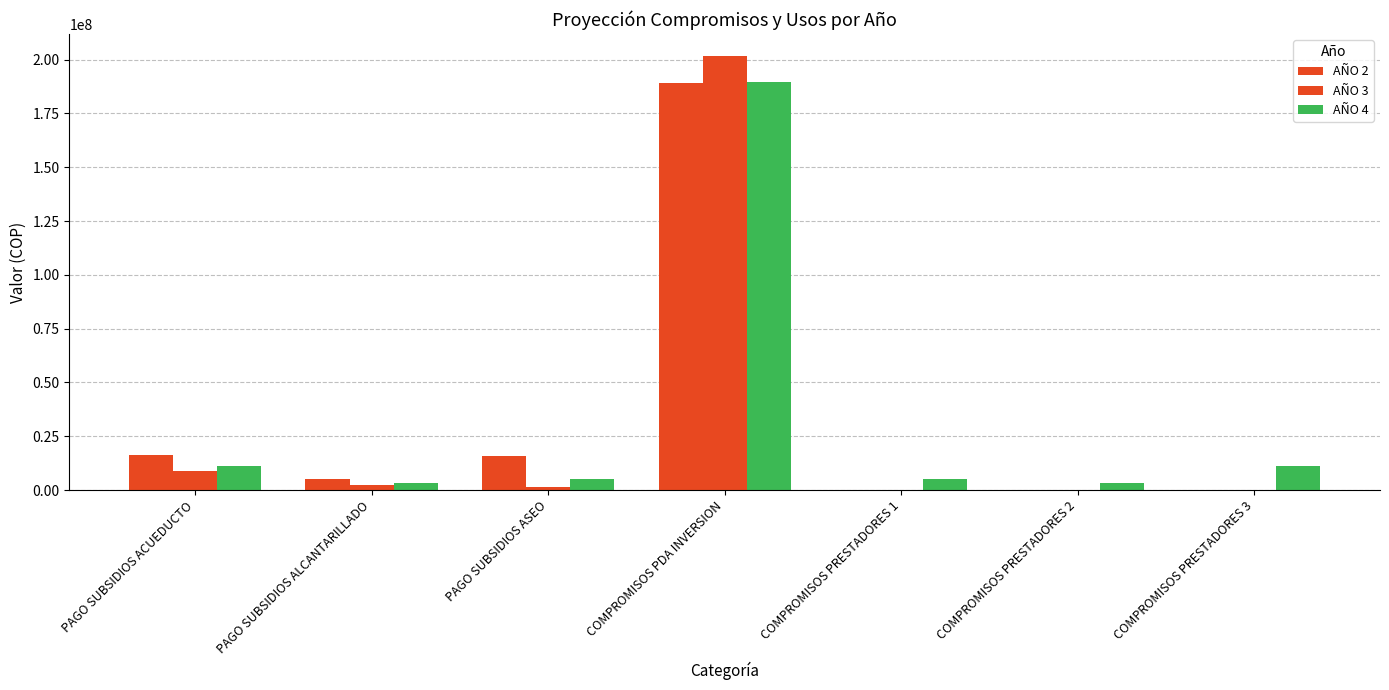

What is the label of the 5th bar from the left?

COMPROMISOS PRESTADORES 1